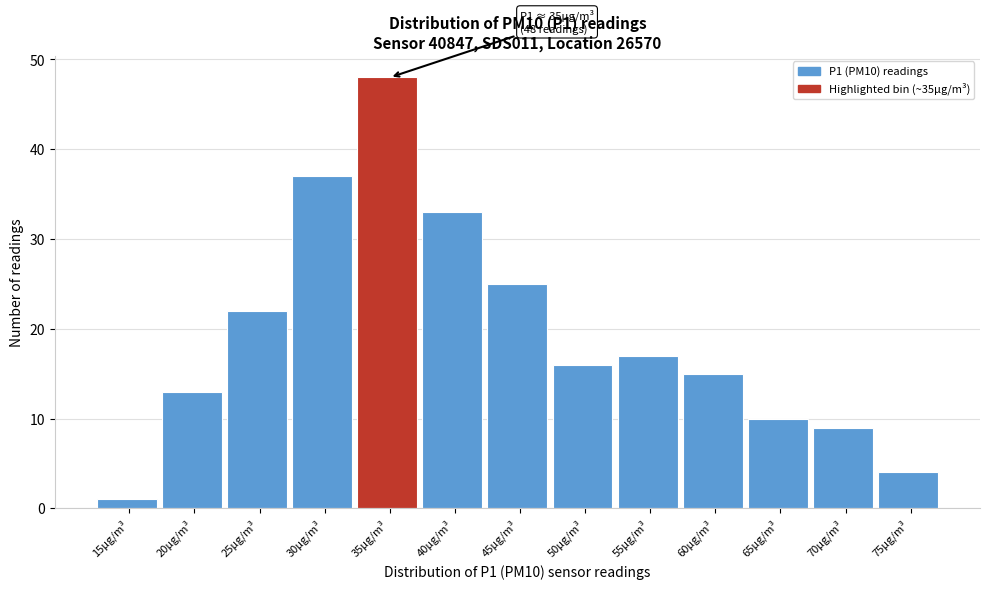

Reading right to left, what are all the values shown in this chart?

4	9	10	15	17	16	25	33	48	37	22	13	1